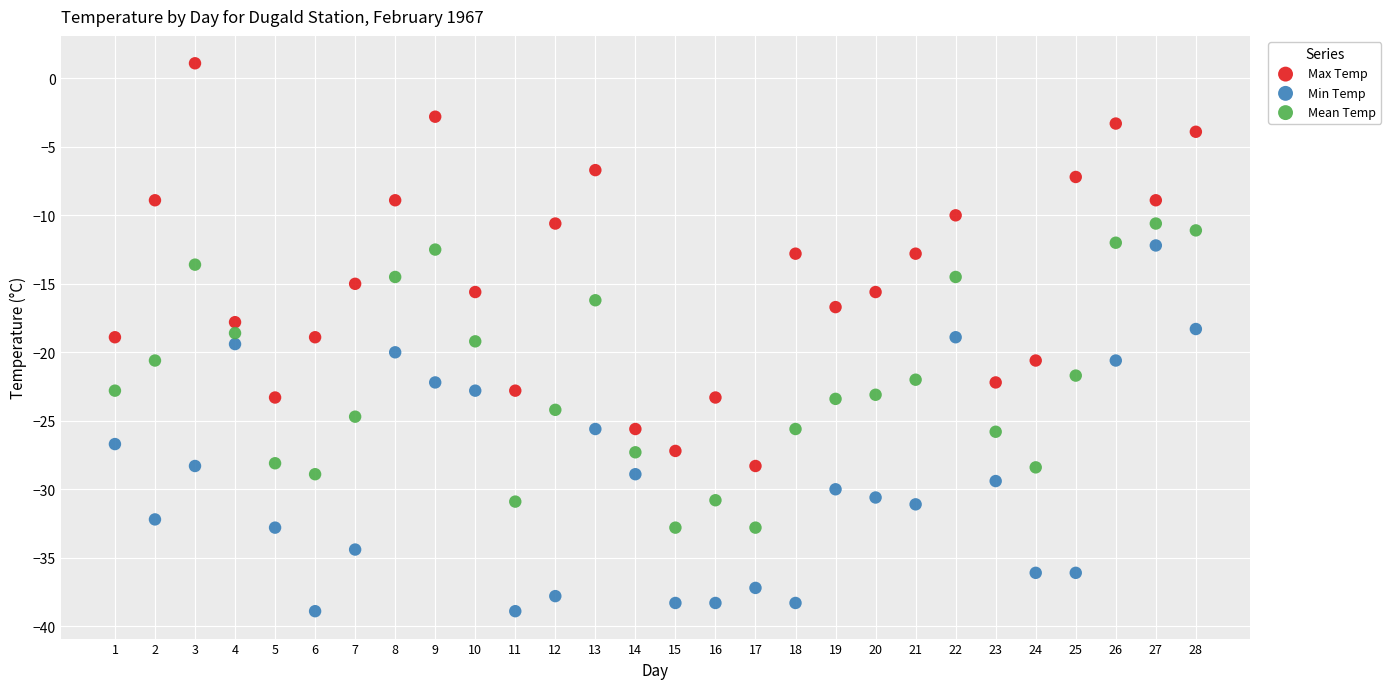

What are all the series names shown in the legend?

Max Temp, Min Temp, Mean Temp